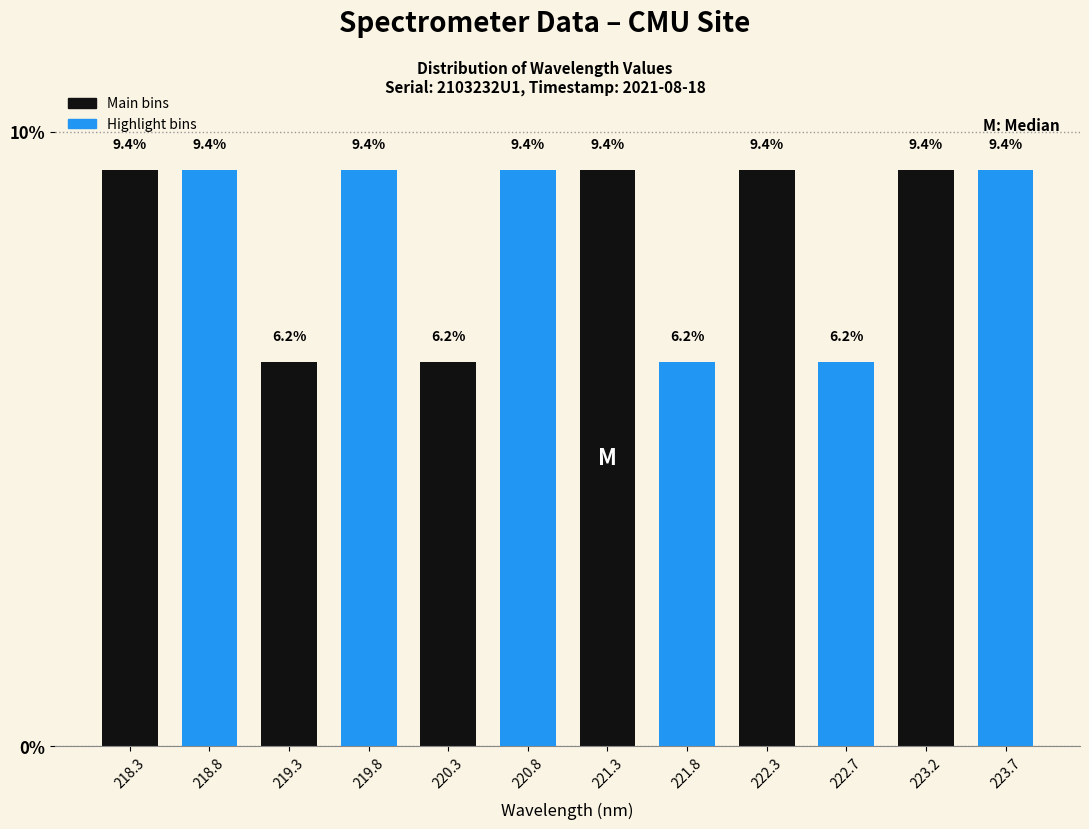

What is the height of the bar covering 221.00 to 221.50 on the x-axis? The bar edges are not printed on the chart, so give them approximately, as read against the axis.

9.4